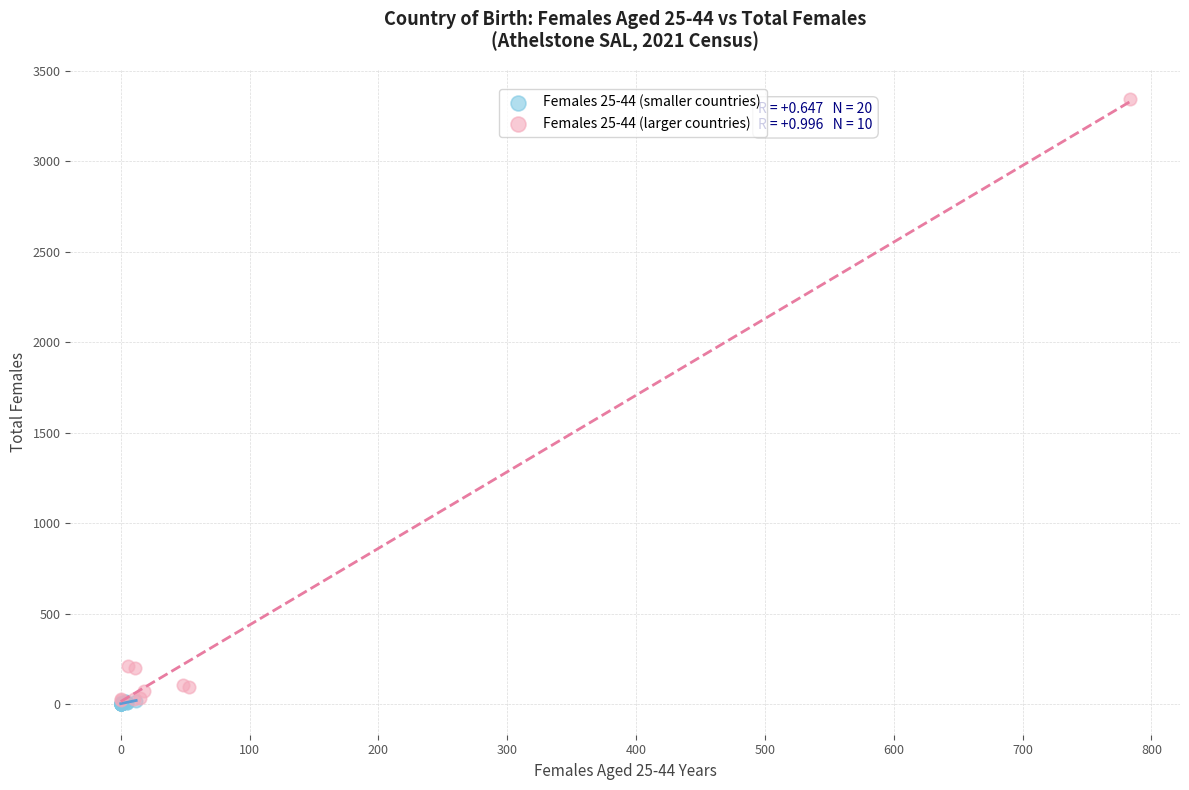

Which series contains the highest Y value?

Females 25-44 (larger countries)